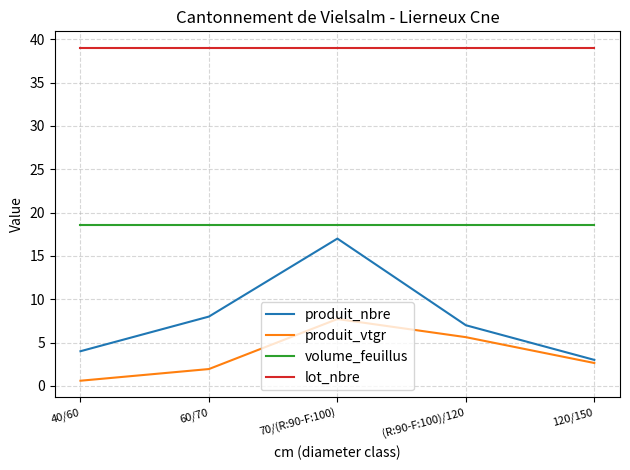

True or false: volume_feuillus and produit_vtgr cross at least once.

False